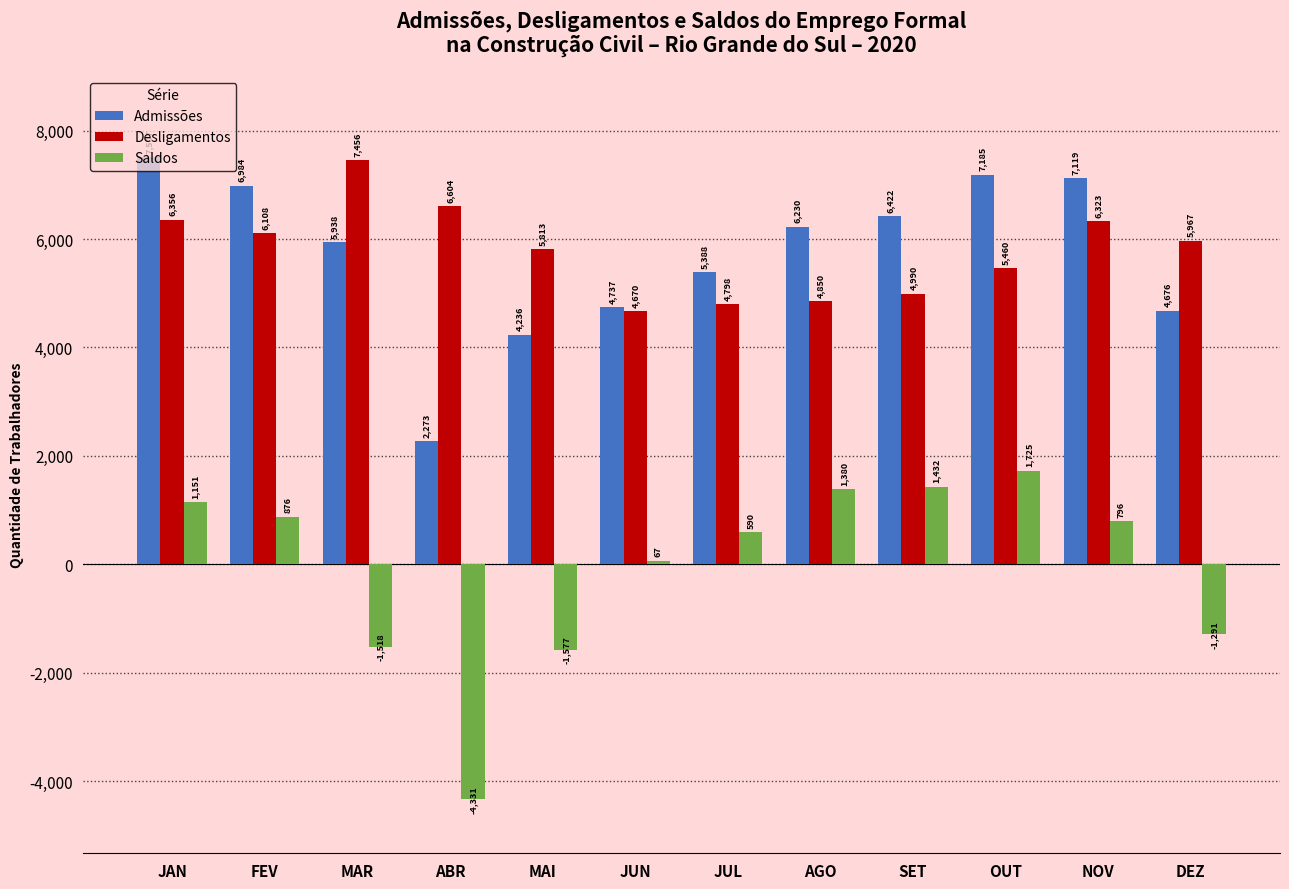

Is the value of Desligamentos at JUN greater than the value of Saldos at MAR?

Yes